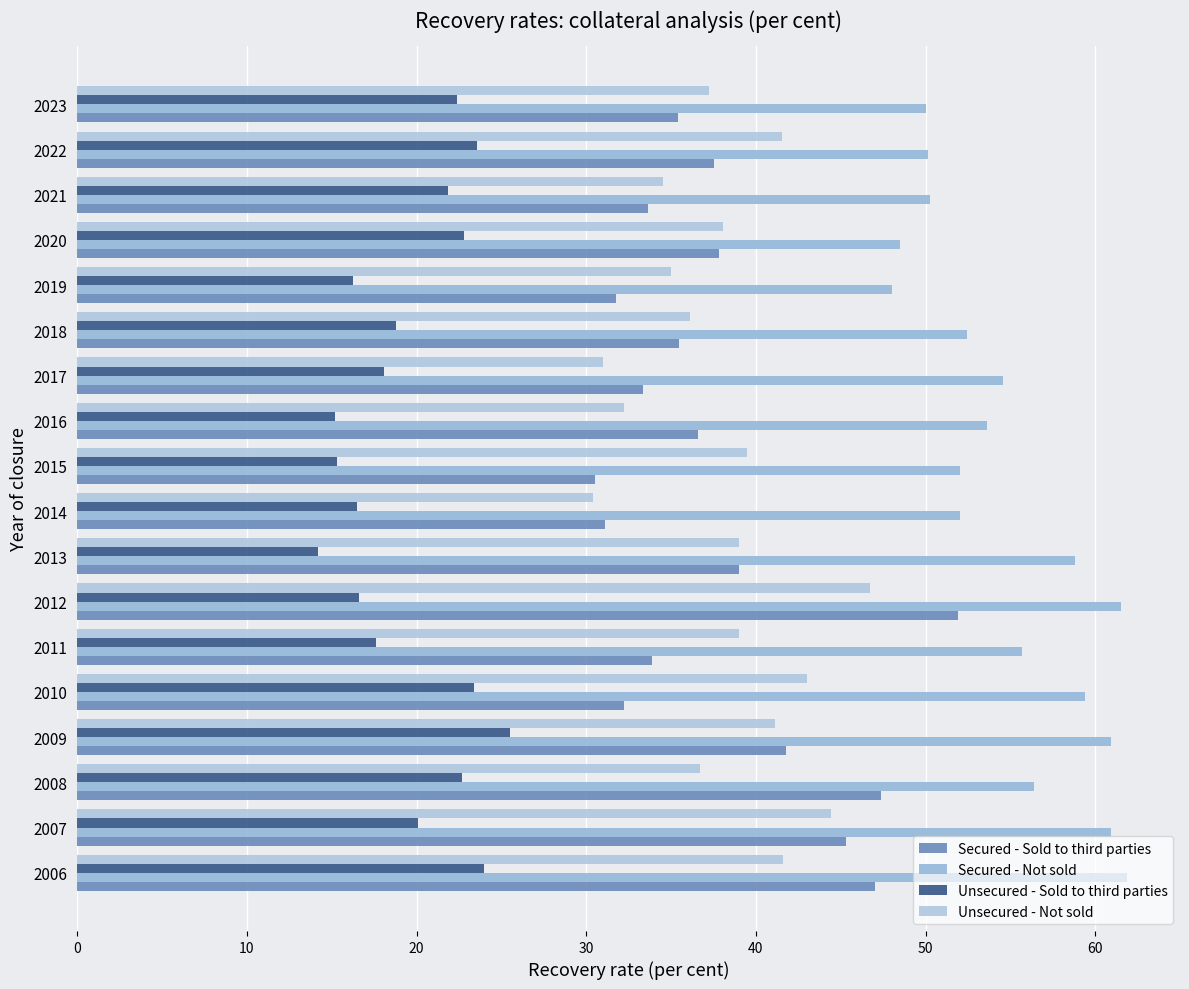

What is the value of the Secured - Sold to third parties bar at the 13th from the left?

35.5